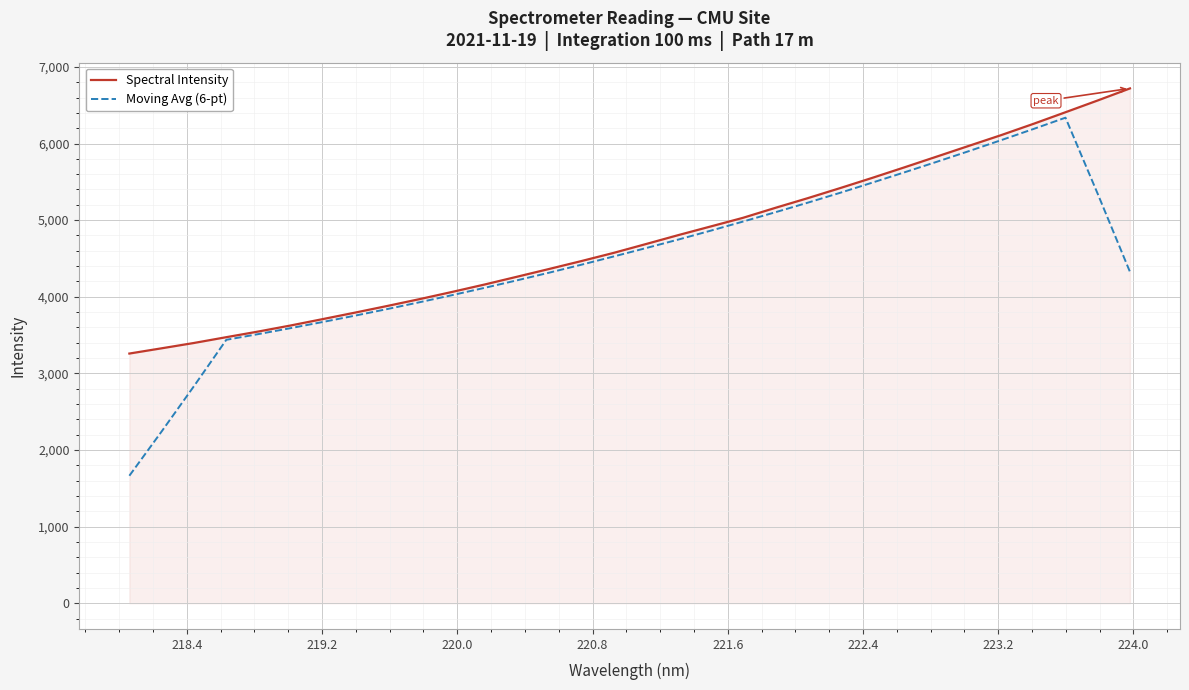

What is the smallest value displayed?

1663.7